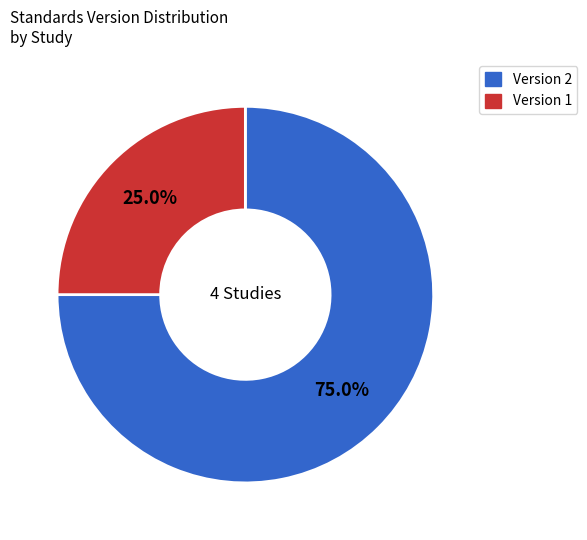

Does any single category account for the majority?

Yes